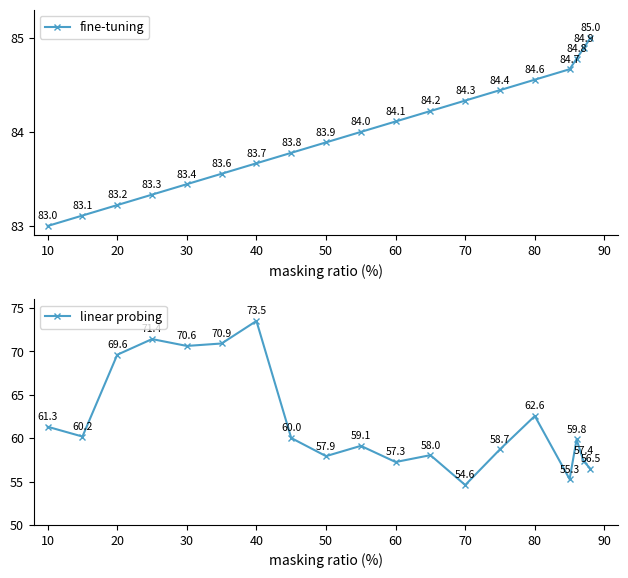

What is the lowest value of the linear probing series?

54.6